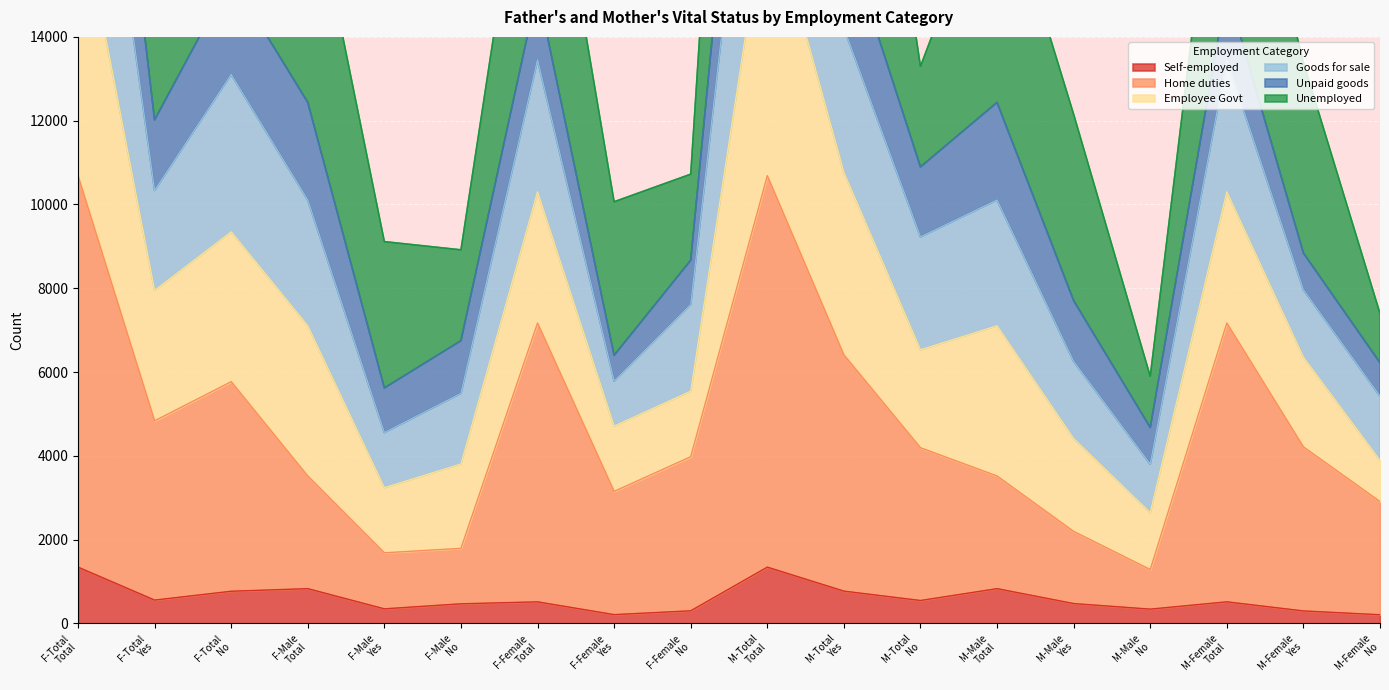

How many values in the Self-employed series are below 514?

8